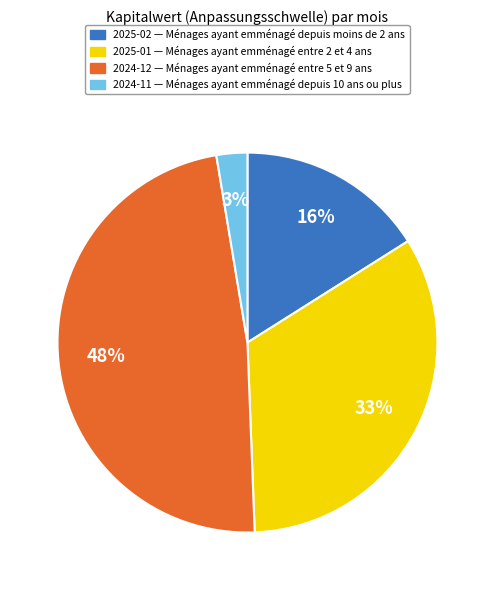

Is there any slice that represents more than half of the pie?

No